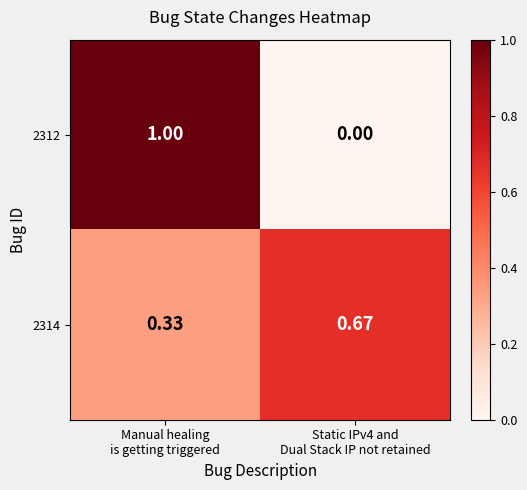

List the series in order of their peak value, lowest first.

2314, 2312